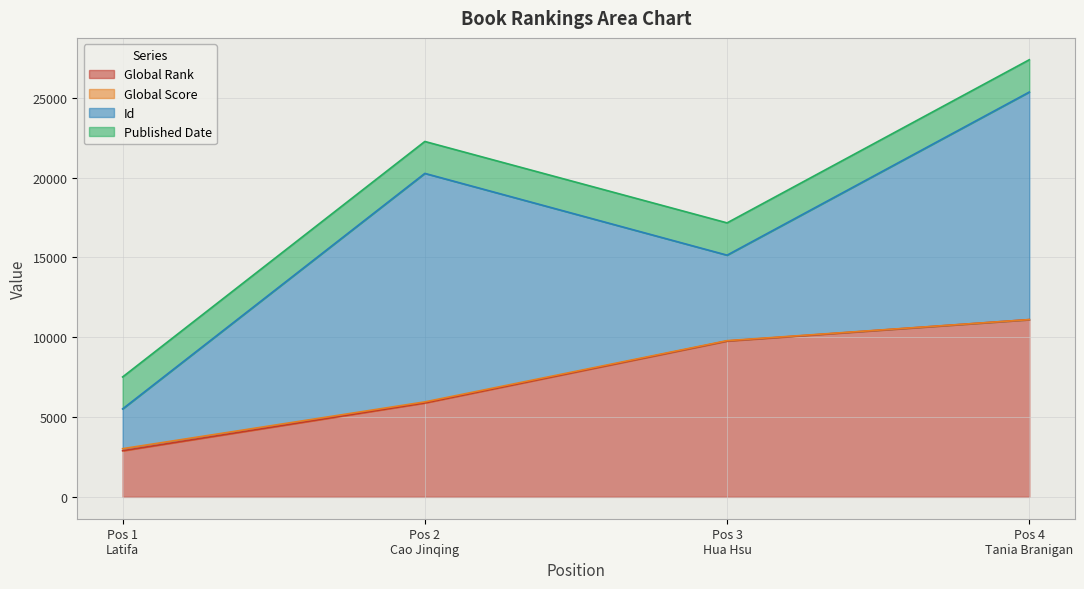

What is the maximum value for Global Rank?

11103